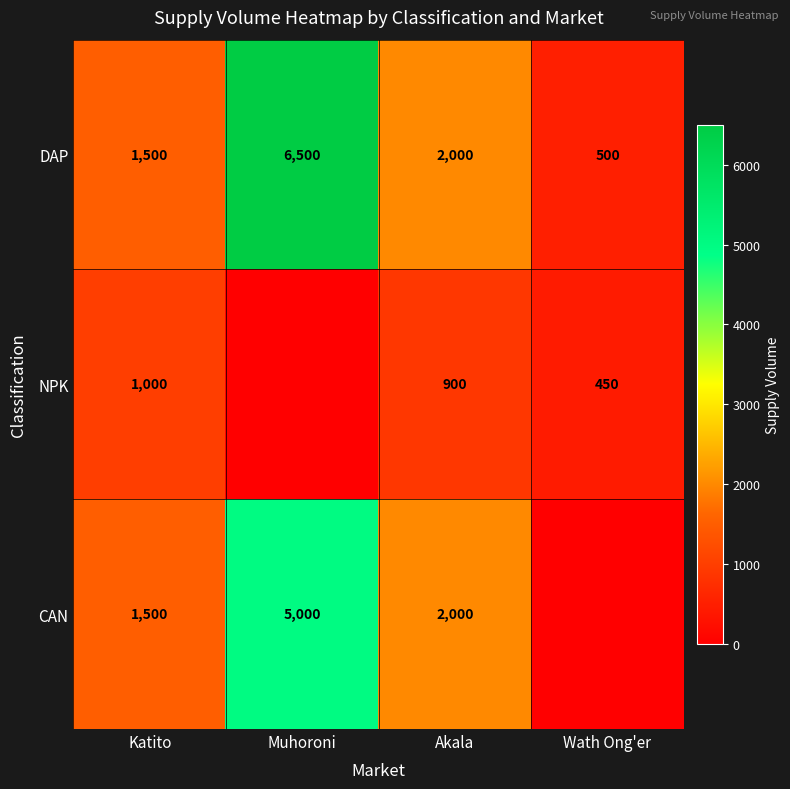

Is it true that NPK equals 281 at Akala?

False